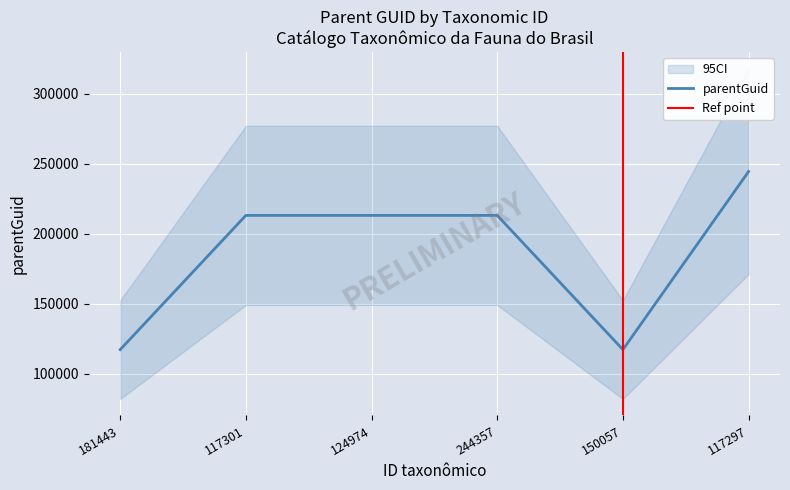

Is it true that the value at 150057 is 117299?

True